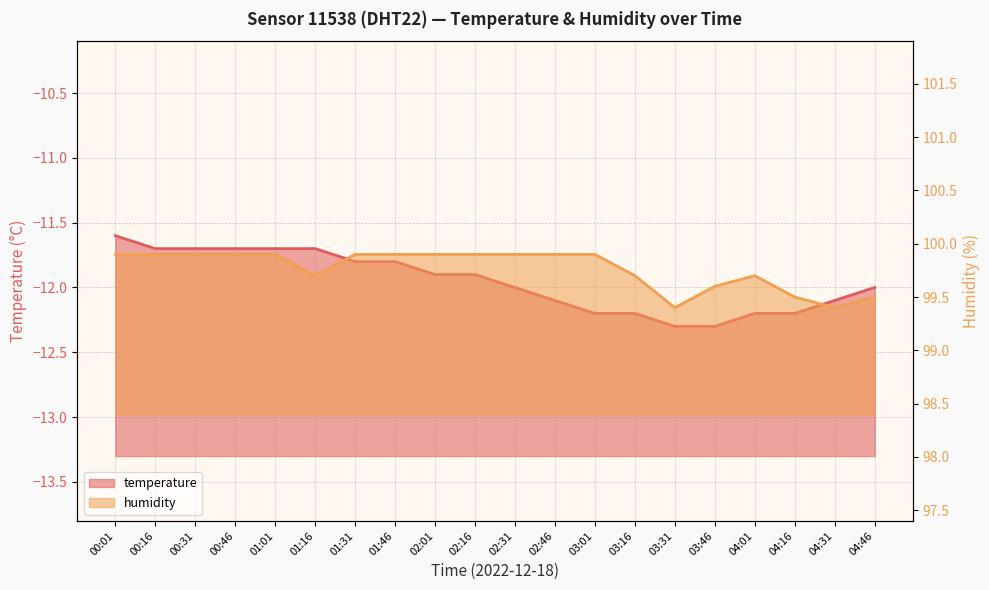

Between 02:31 and 03:46, which series saw the biggest shift?

humidity